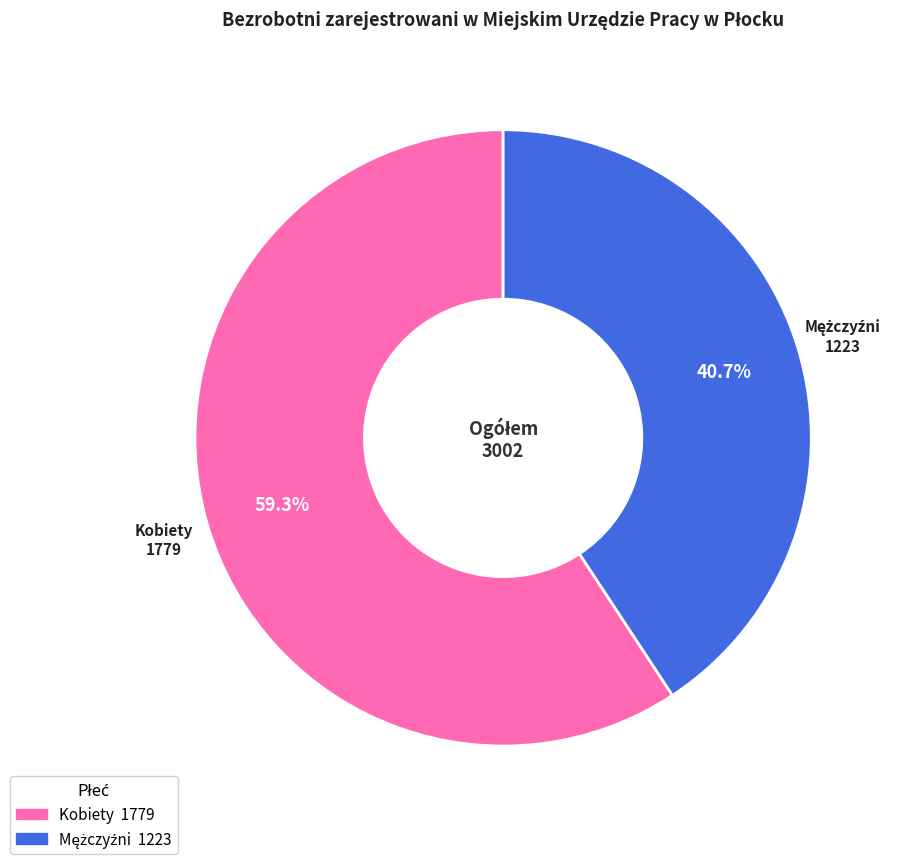

Is there a majority slice in this chart?

Yes